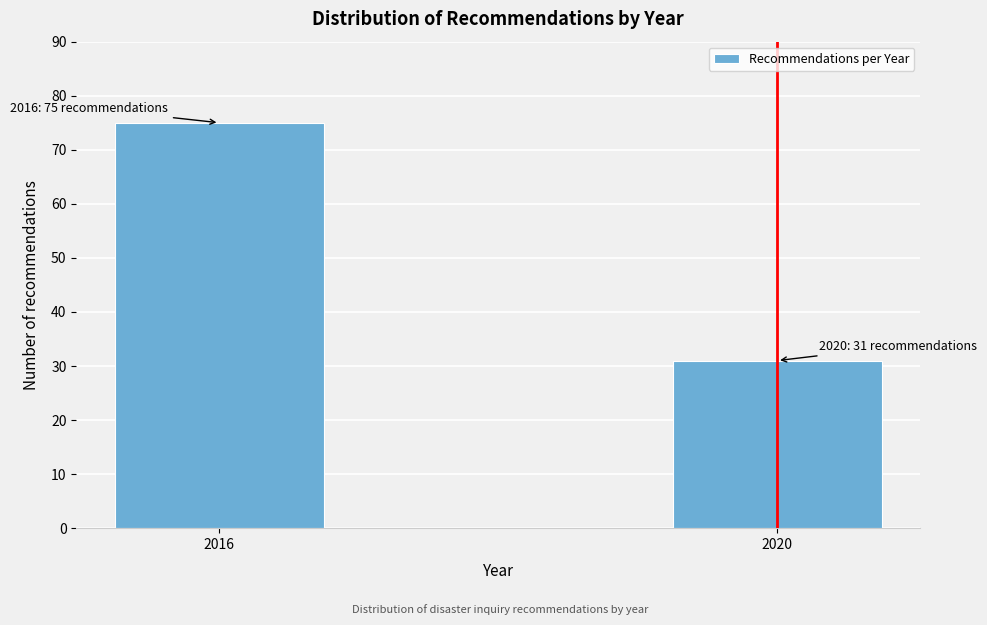

Reading left to right, what are all the values shown in this chart?

75	31